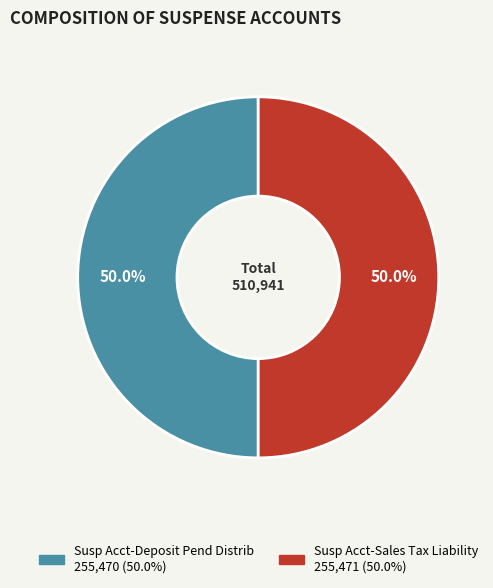

What portion of the pie excludes Susp Acct-Sales Tax Liability?

50.0%